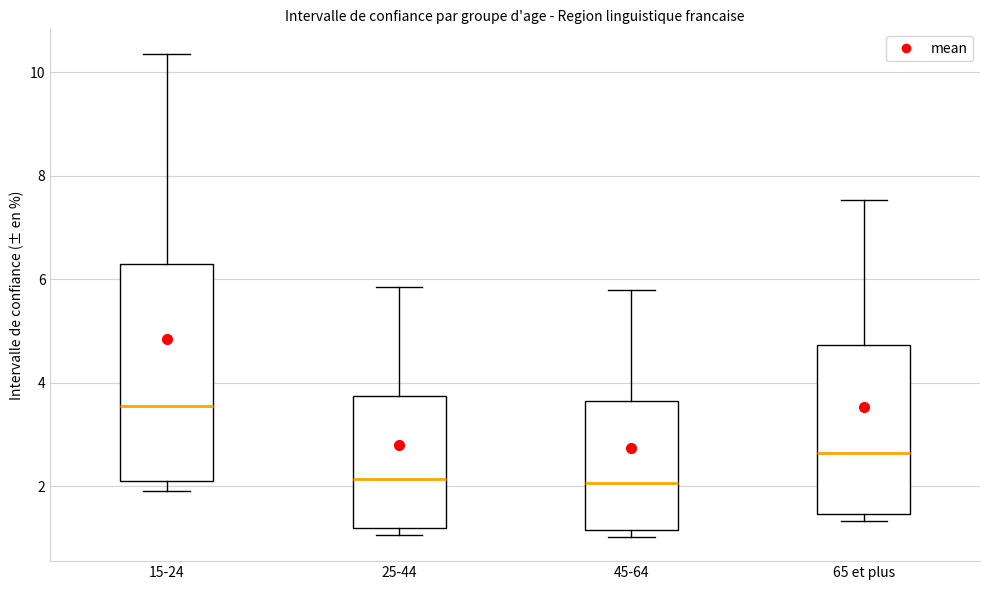

Reading left to right, transcribe this box plot: for each box, give where its median line is, the range the box spans, and where its two whiskers end, as read against the y-axis. The values are not printed on the chart, so give them approximately, as read against the axis.

15-24: median 3.6, box 2.2 to 6.2, whiskers 2.0 to 10.4
25-44: median 2.2, box 1.2 to 3.8, whiskers 1.0 to 5.8
45-64: median 2.0, box 1.2 to 3.6, whiskers 1.0 to 5.8
65 et plus: median 2.6, box 1.4 to 4.8, whiskers 1.4 (just below the box's lower edge) to 7.6